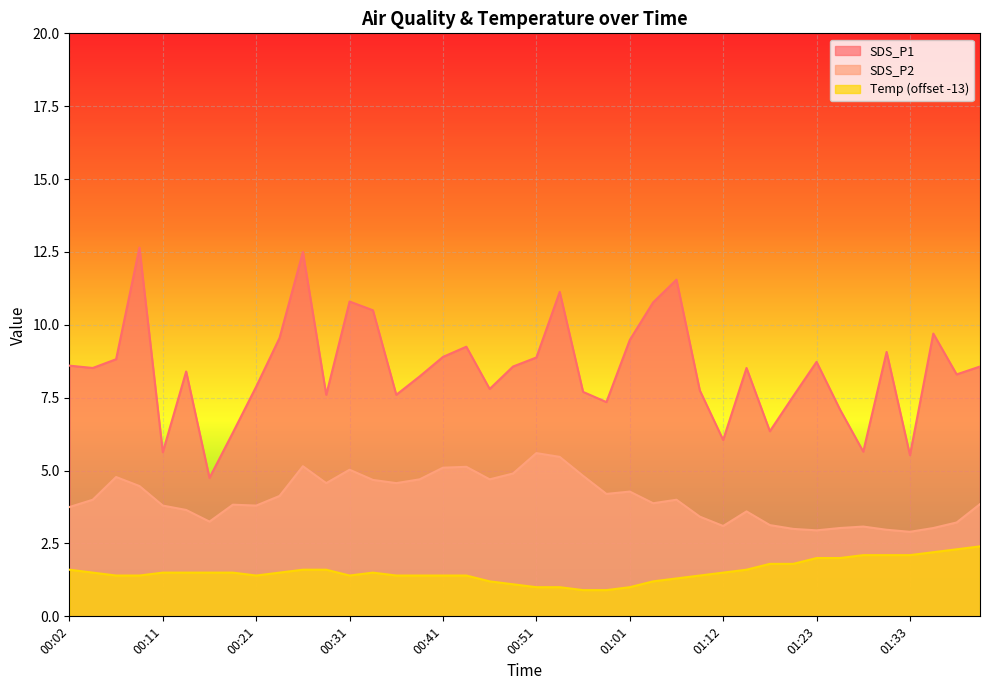

Reading left to right, list all the values displayed in this chart.

SDS_P1: 8.6	8.5	8.8	12.7	5.6	8.4	4.8	6.3	7.9	9.6	12.5	7.6	10.8	10.5	7.6	8.2	8.9	9.2	7.8	8.6	8.9	11.1	7.7	7.3	9.5	10.8	11.6	7.8	6.0	8.5	6.3	7.5	8.7	7.1	5.7	9.1	5.5	9.7	8.3	8.6
SDS_P2: 3.8	4.0	4.8	4.5	3.8	3.6	3.2	3.8	3.8	4.1	5.2	4.6	5.0	4.7	4.6	4.7	5.1	5.1	4.7	4.9	5.6	5.5	4.8	4.2	4.3	3.9	4.0	3.4	3.1	3.6	3.1	3.0	3.0	3.0	3.1	3.0	2.9	3.0	3.2	3.9
Temp: 1.6	1.5	1.4	1.4	1.5	1.5	1.5	1.5	1.4	1.5	1.6	1.6	1.4	1.5	1.4	1.4	1.4	1.4	1.2	1.1	1.0	1.0	0.9	0.9	1.0	1.2	1.3	1.4	1.5	1.6	1.8	1.8	2.0	2.0	2.1	2.1	2.1	2.2	2.3	2.4